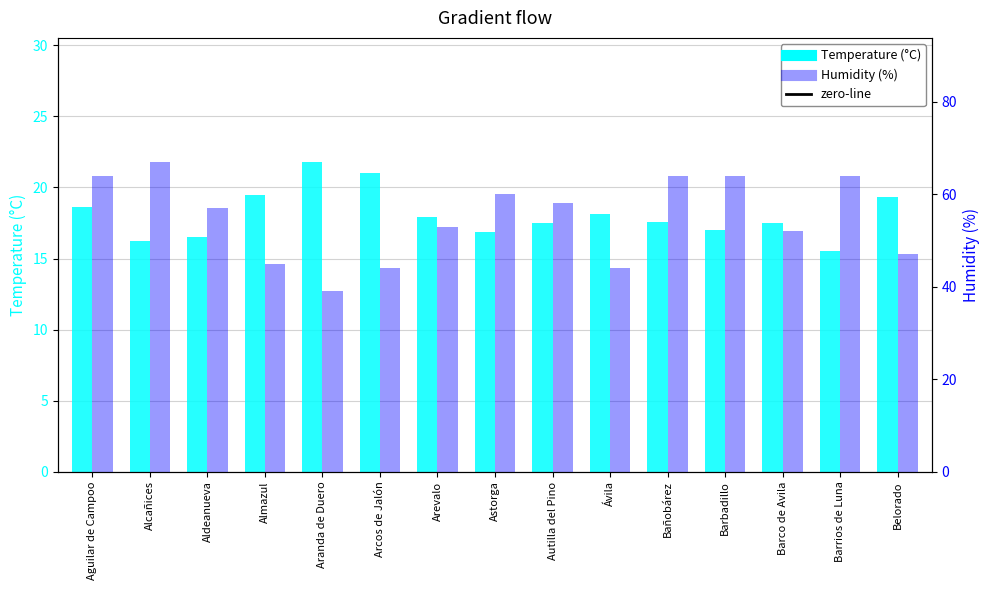

At which label is Temperature (°C) closest to 18?

Arevalo